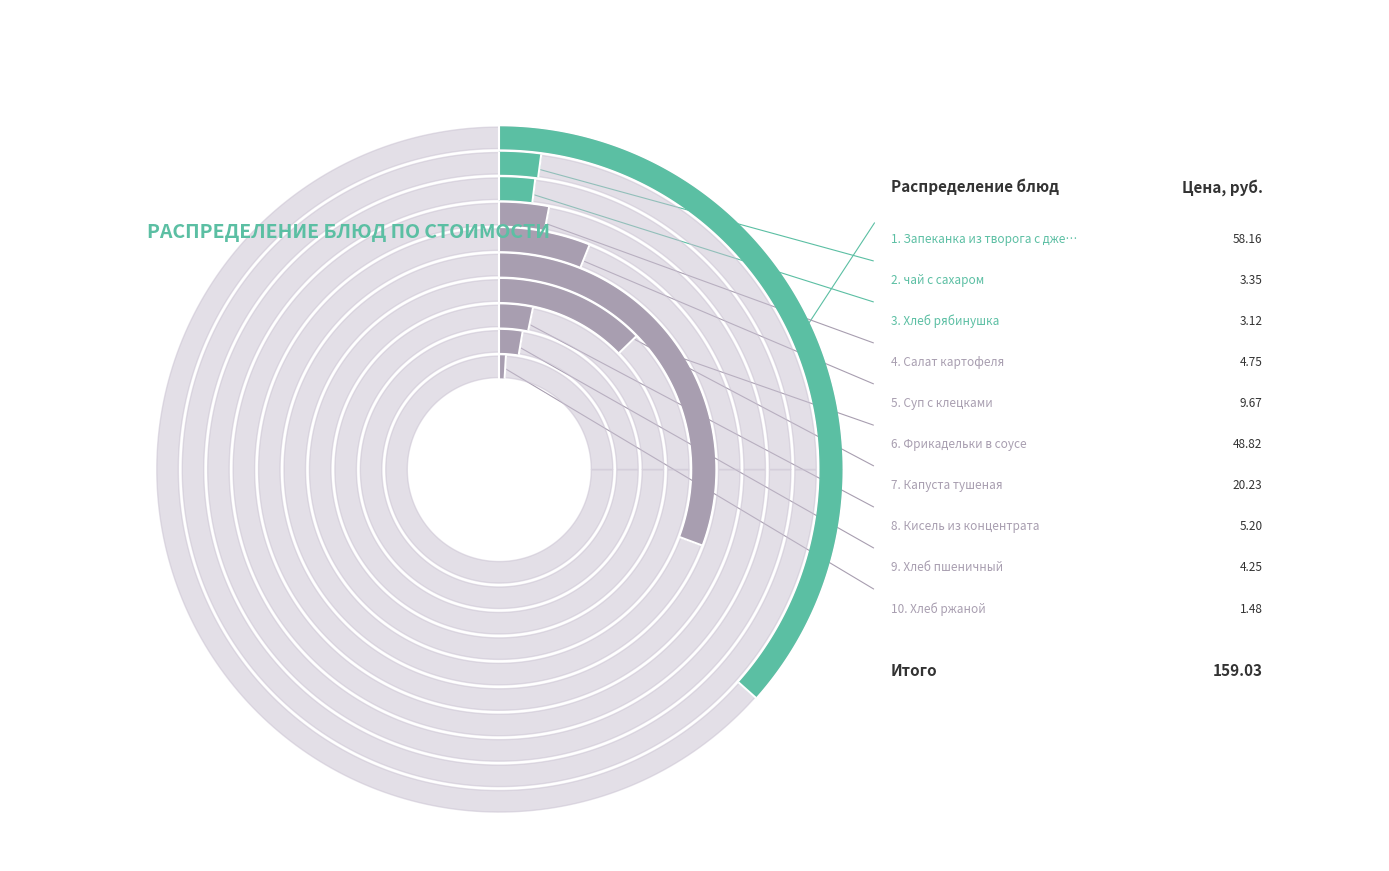

Between Салат картофеля and Хлеб рябинушка, which is larger?

Салат картофеля